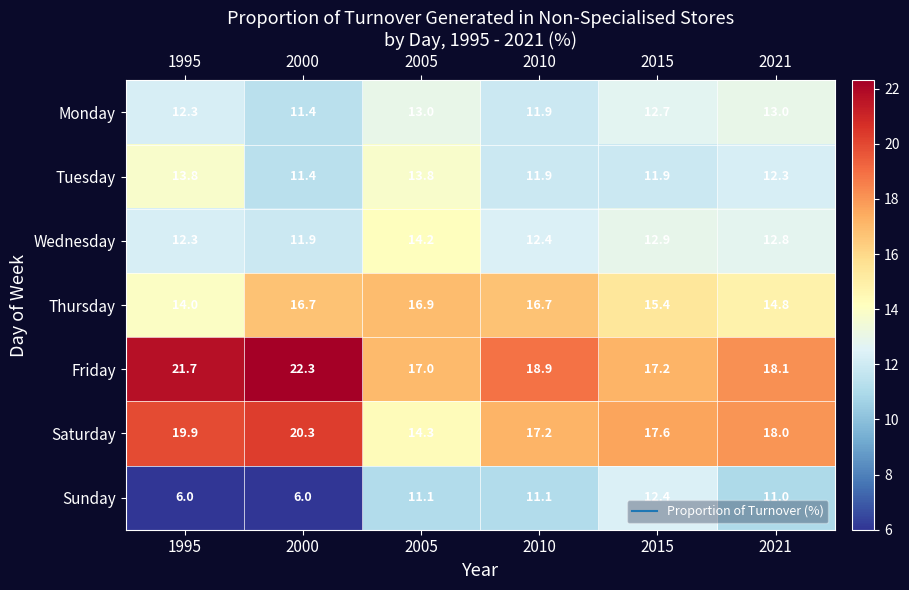

Which series has the largest total across all categories?

Friday